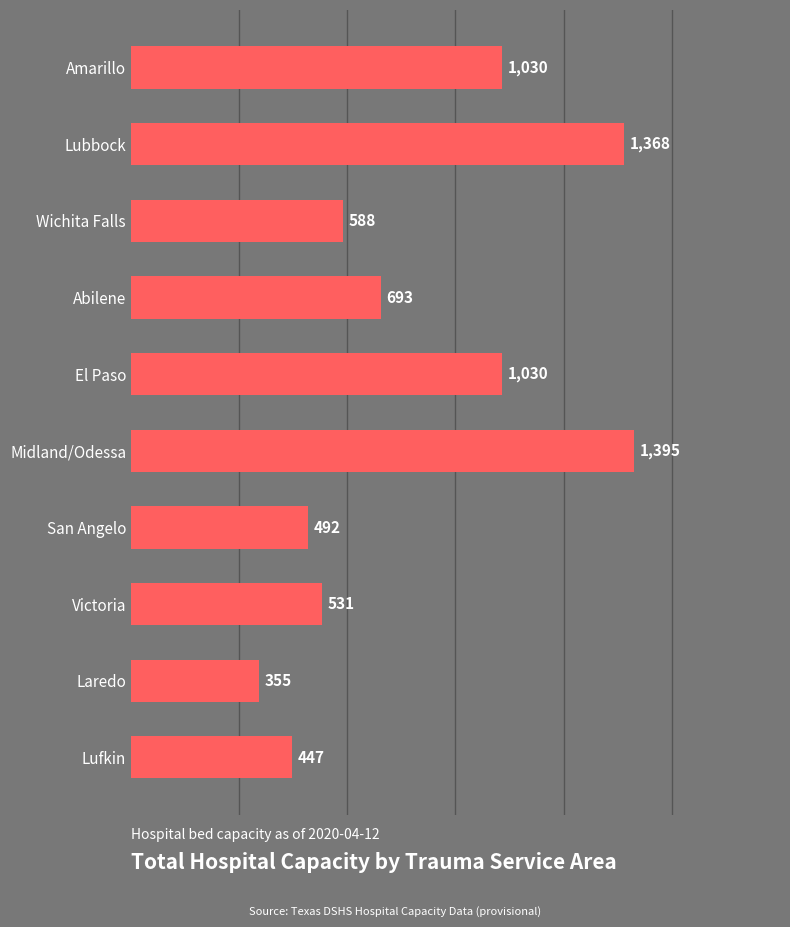

Read the value at Victoria.

531